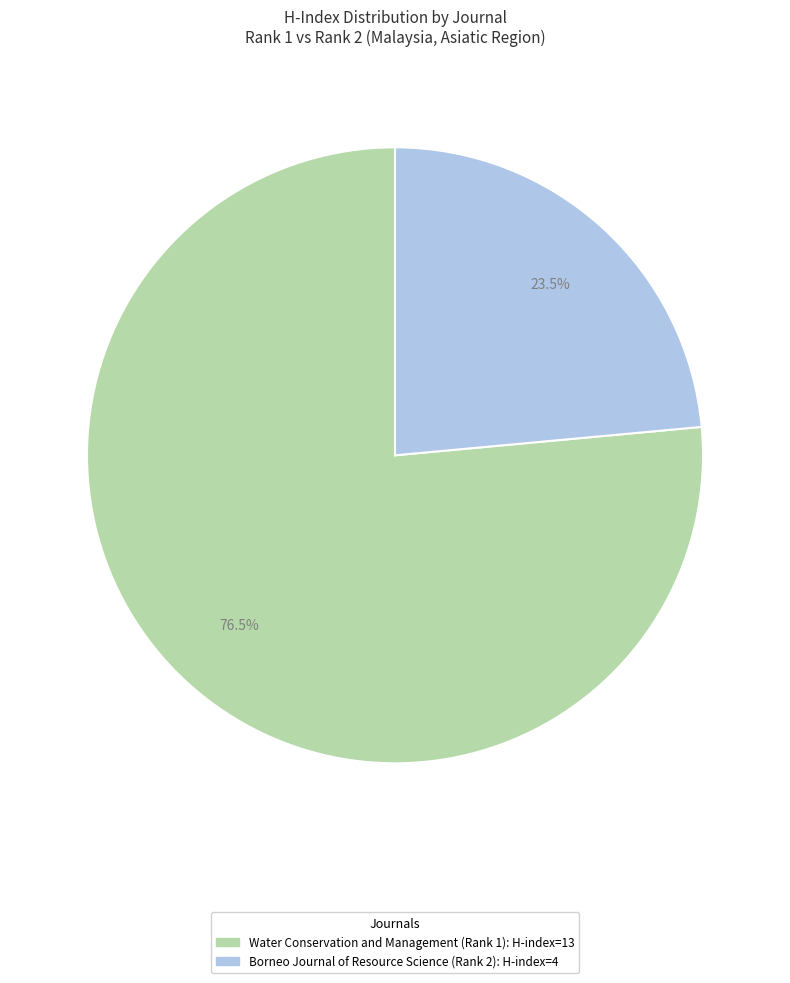

How many segments does this pie chart have?

2